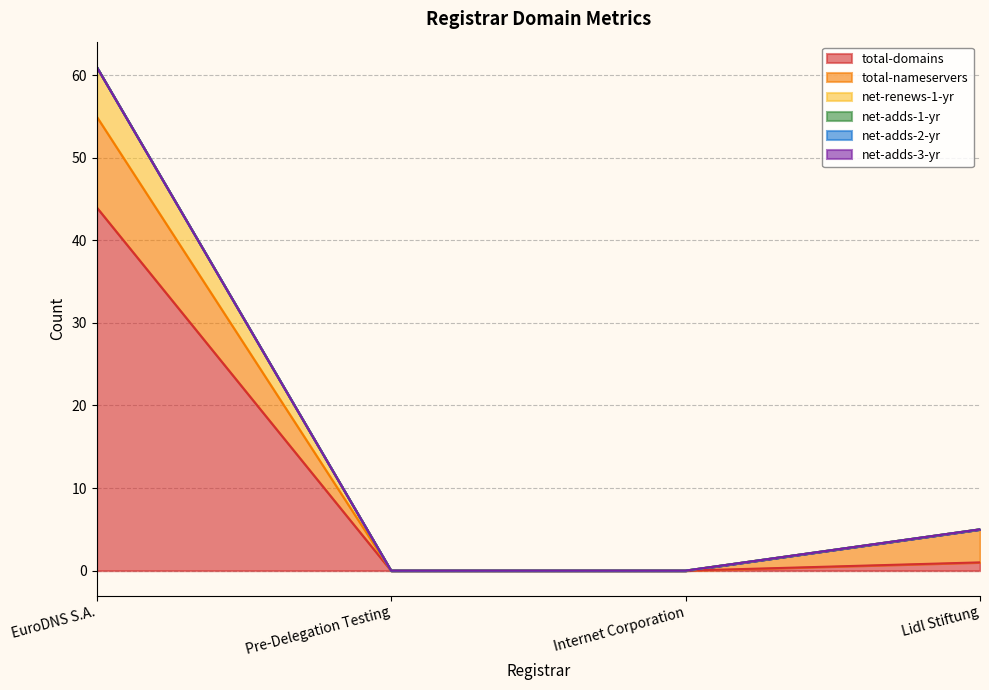

Rank the series by their maximum value, from highest to lowest.

total-domains, total-nameservers, net-renews-1-yr, net-adds-1-yr, net-adds-2-yr, net-adds-3-yr